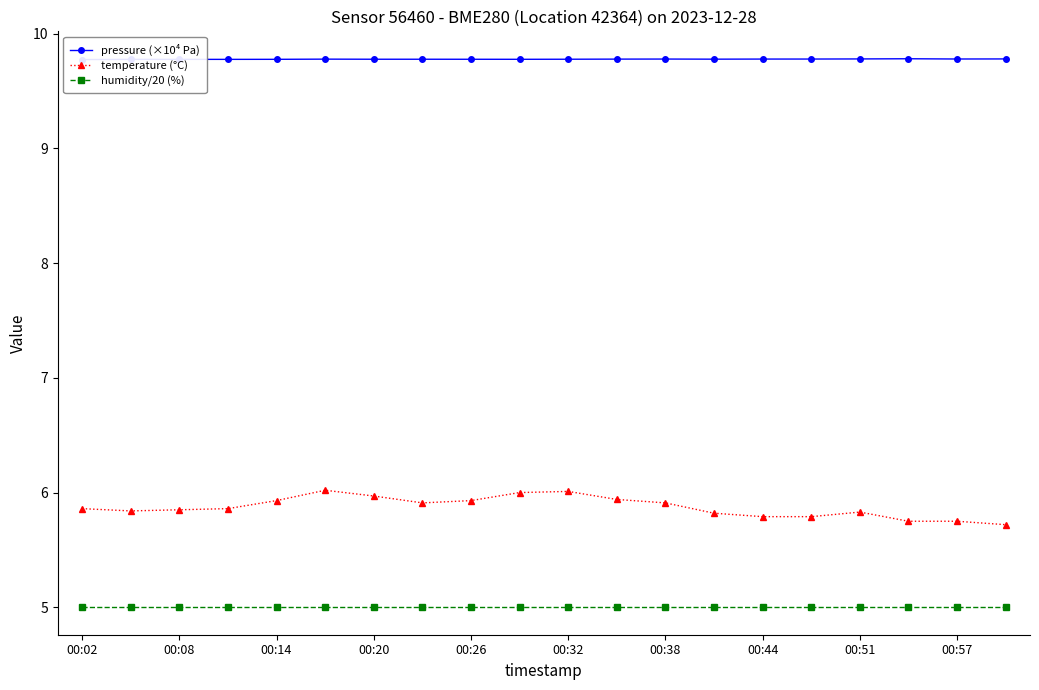

Rank the series by their maximum value, from highest to lowest.

pressure (×10⁴ Pa), temperature (°C), humidity/20 (%)